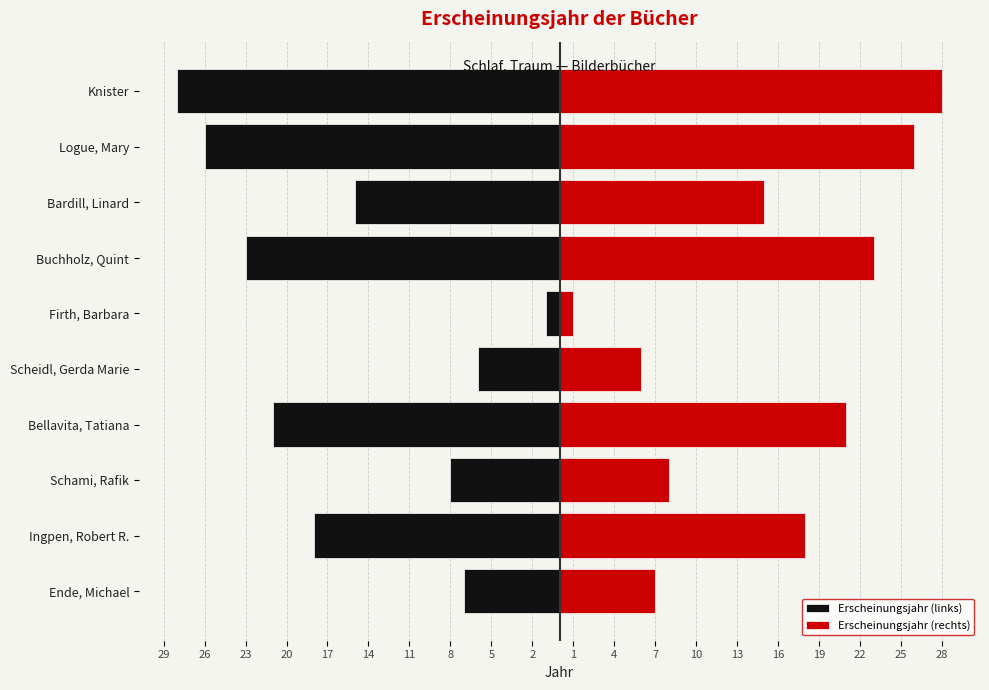

Which series has the largest range (max minus min)?

Erscheinungsjahr (links)